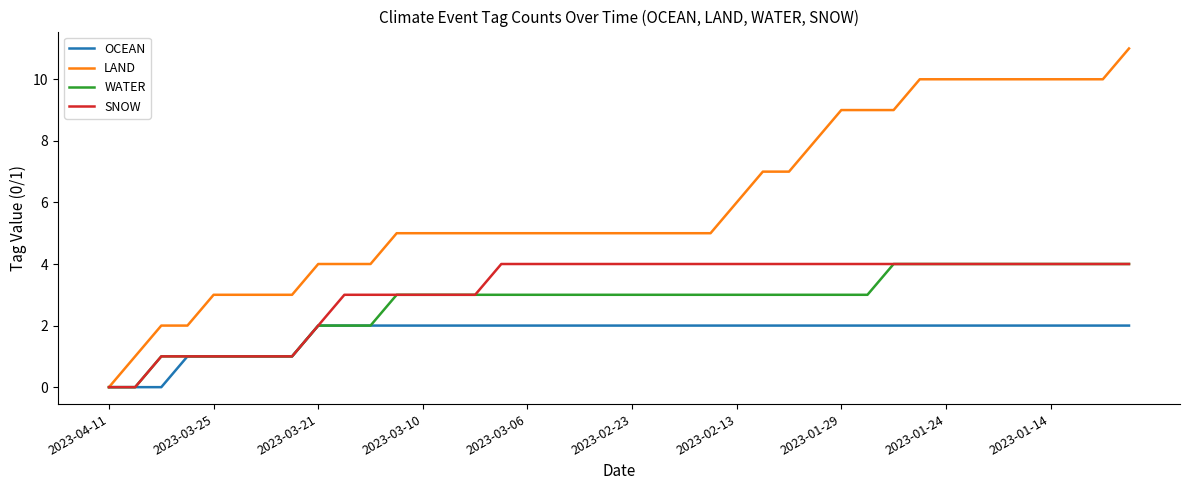

Which series has the largest range (max minus min)?

LAND